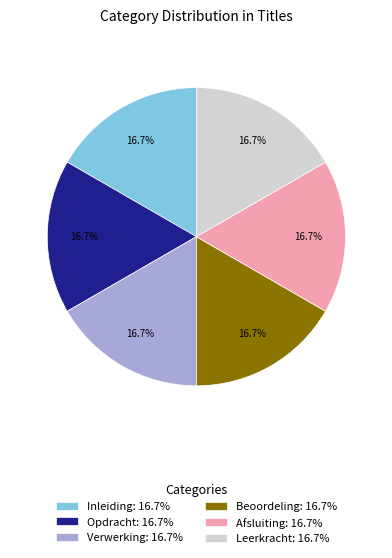

How many slices are in this pie chart?

6